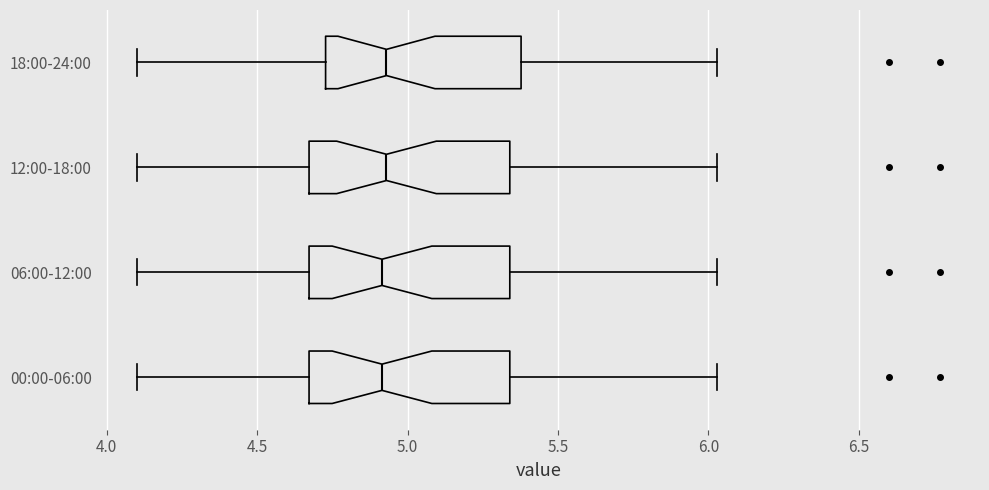

Where is the right edge of the box for 00:00-06:00 on the x-axis? The values are not printed on the chart, so give them approximately, as read against the axis.

5.35